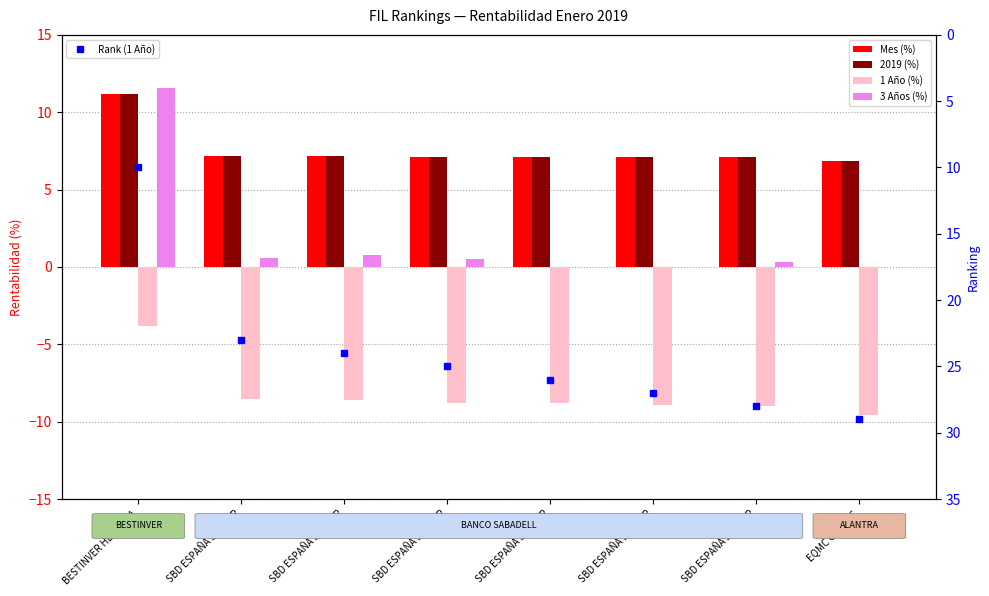

How many groups of bars are there?

8